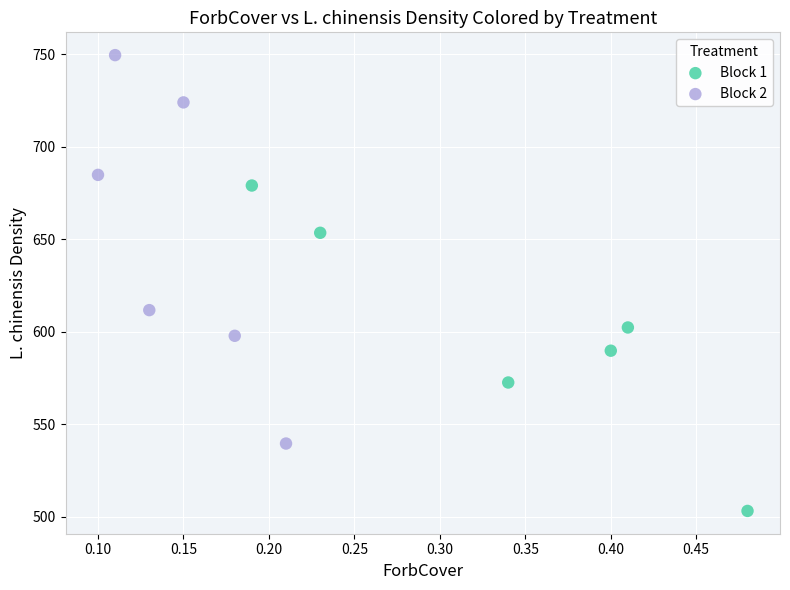

Which series has the widest spread of Y values?

Block 2